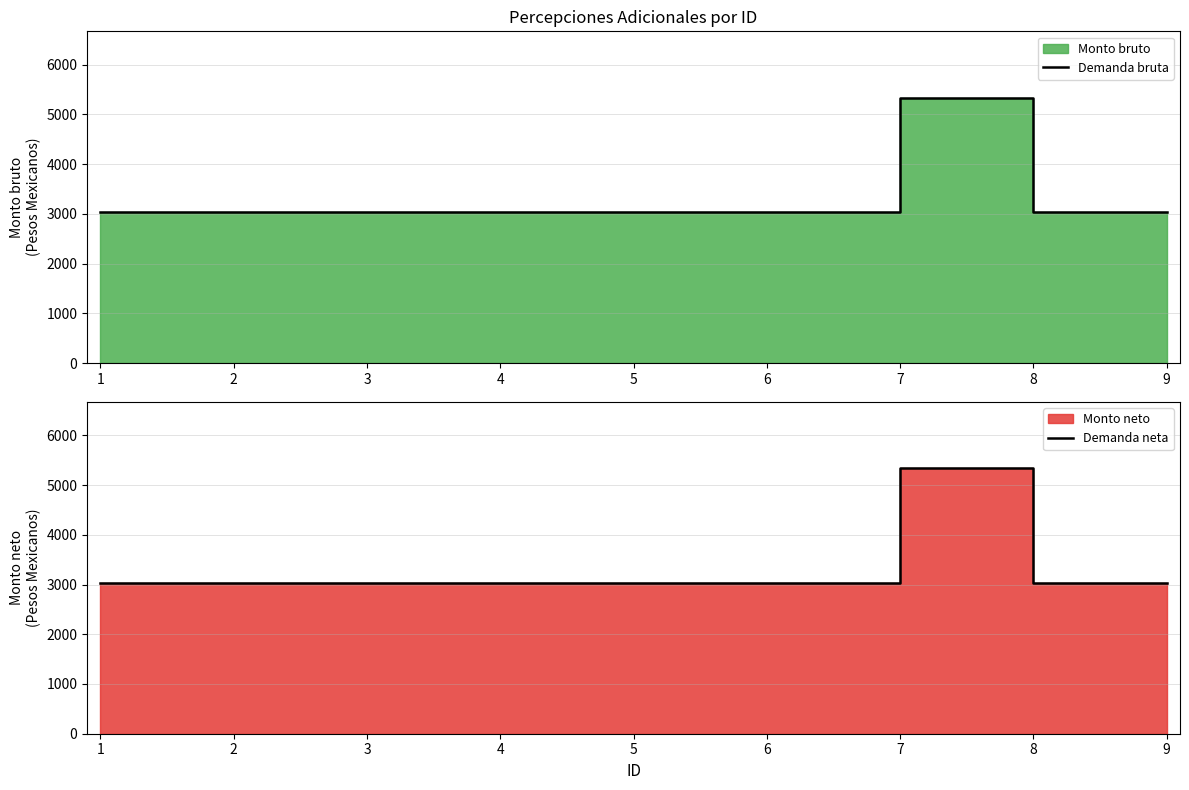

The value of Demanda bruta at 7 is 5337.2. True or false?

True